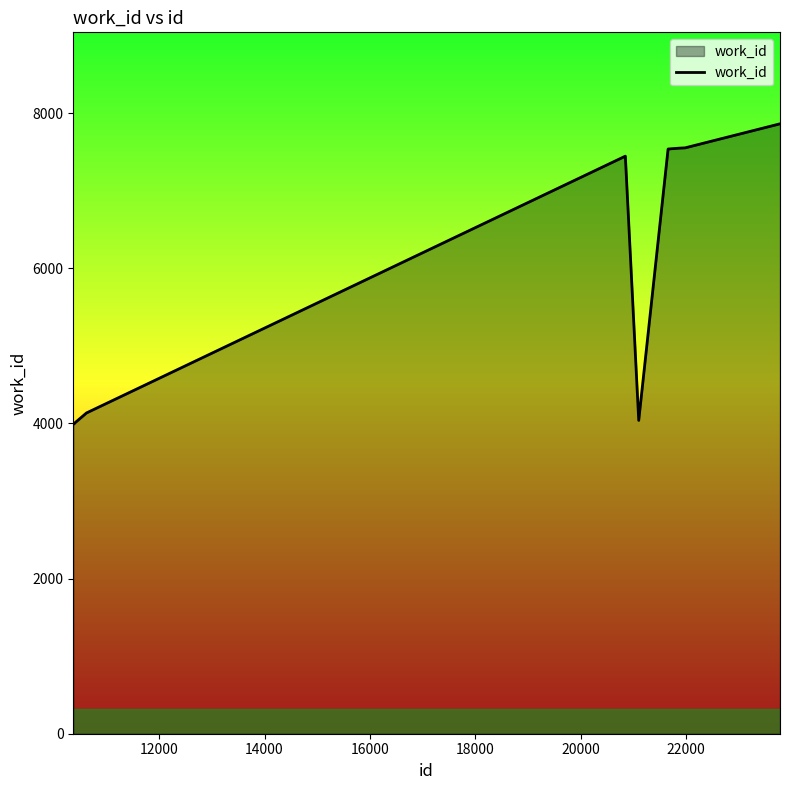

What is the difference between the maximum and minimum values?

3870